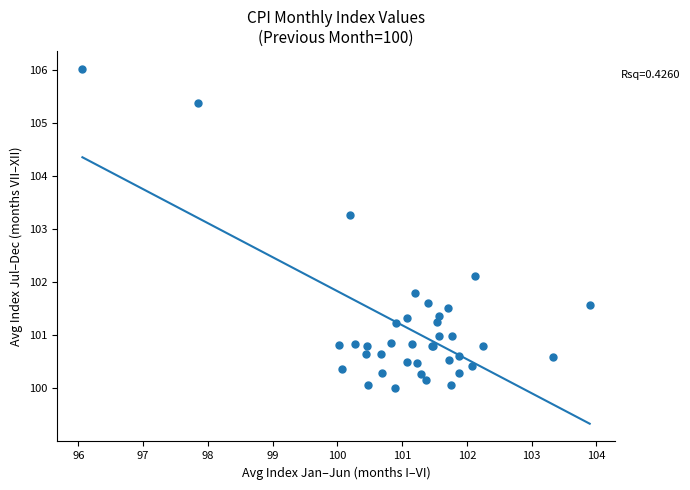

What Y value in the scatter plot is closest to 103?

103.3